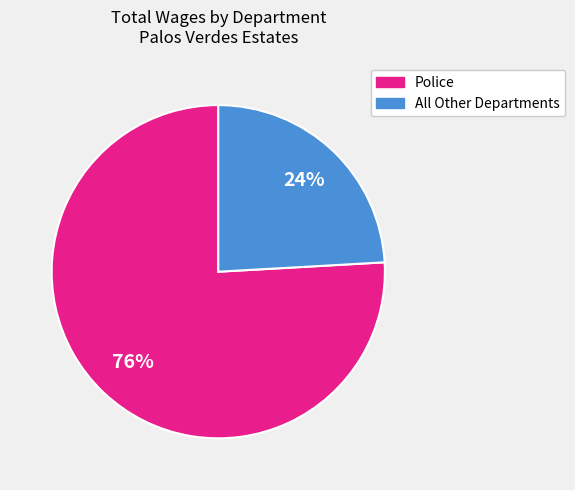

Is there a majority slice in this chart?

Yes